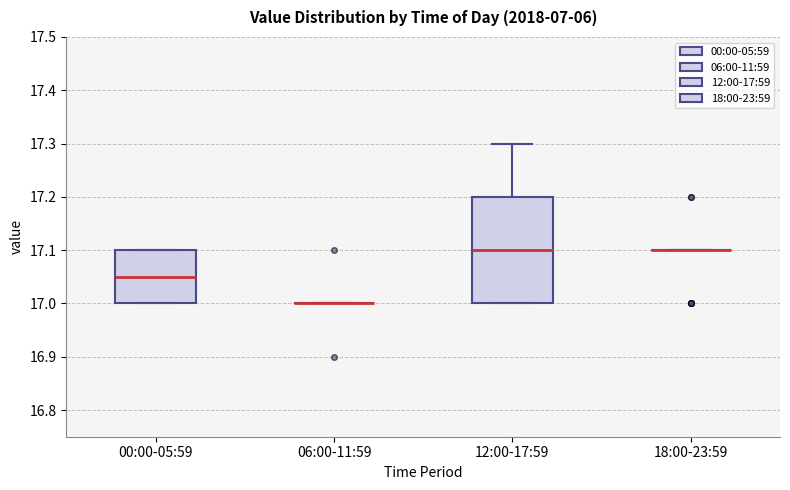

Reading left to right, transcribe this box plot: for each box, give where its median line is, the range the box spans, and where its two whiskers end, as read against the y-axis. The values are not printed on the chart, so give them approximately, as read against the axis.

00:00-05:59: median 17.05, box 17.00 to 17.10, whiskers 17.00 to 17.10
06:00-11:59: box collapsed to a line at 17.00, whiskers 17.00 to 17.00
12:00-17:59: median 17.10, box 17.00 to 17.20, whiskers 17.00 to 17.30
18:00-23:59: box collapsed to a line at 17.10, whiskers 17.10 to 17.10